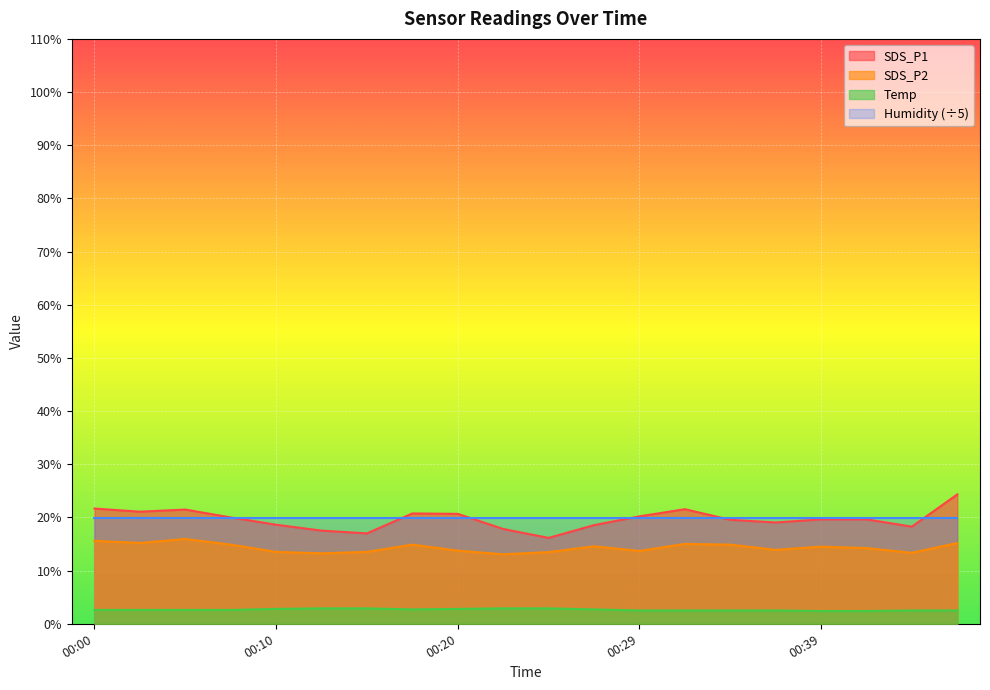

At how many categories does at least one series exceed 3?

20